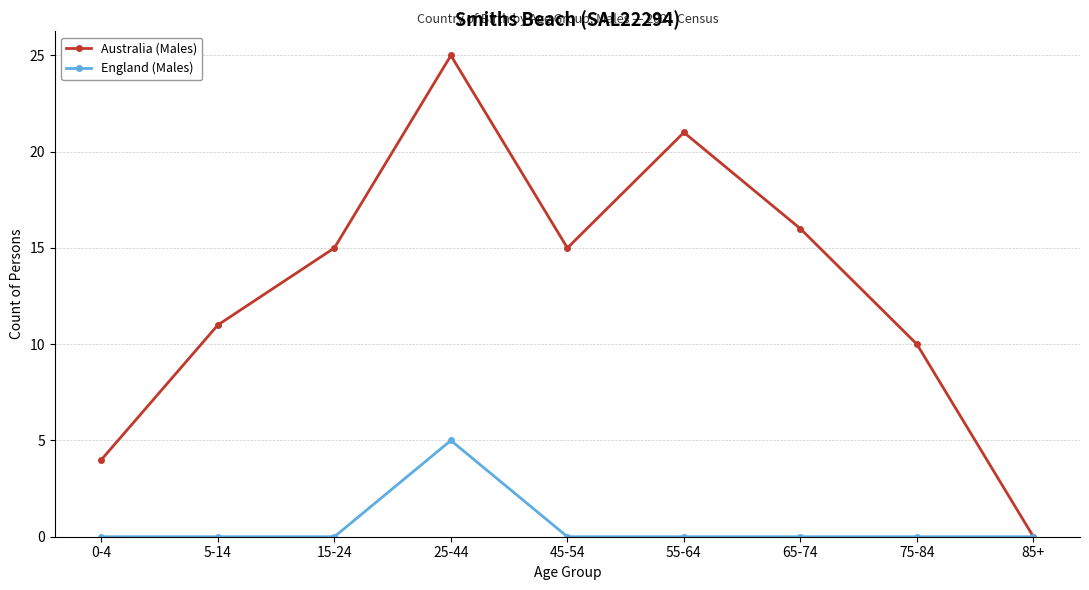

What is the label of the 4th point from the left?

25-44